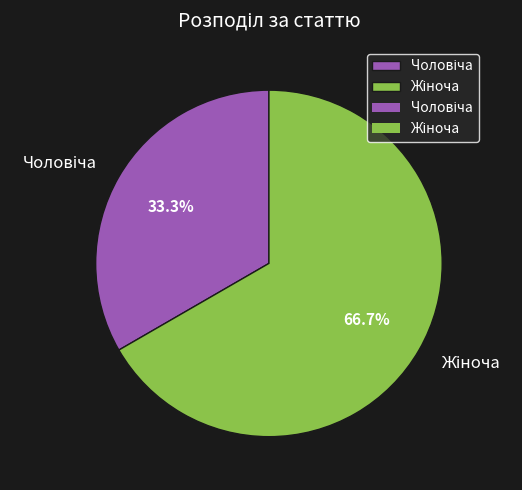

Is there any slice that represents more than half of the pie?

Yes